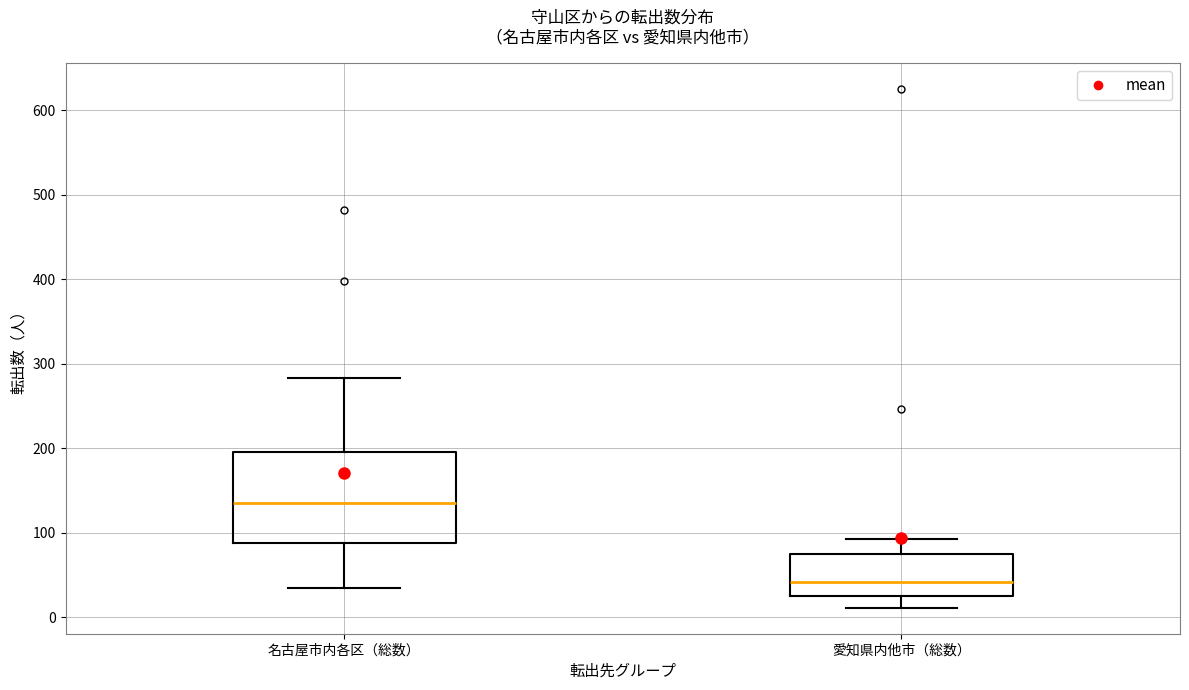

Where does the upper whisker of the box for 名古屋市内各区（総数） end on the y-axis? The values are not printed on the chart, so give them approximately, as read against the axis.

280